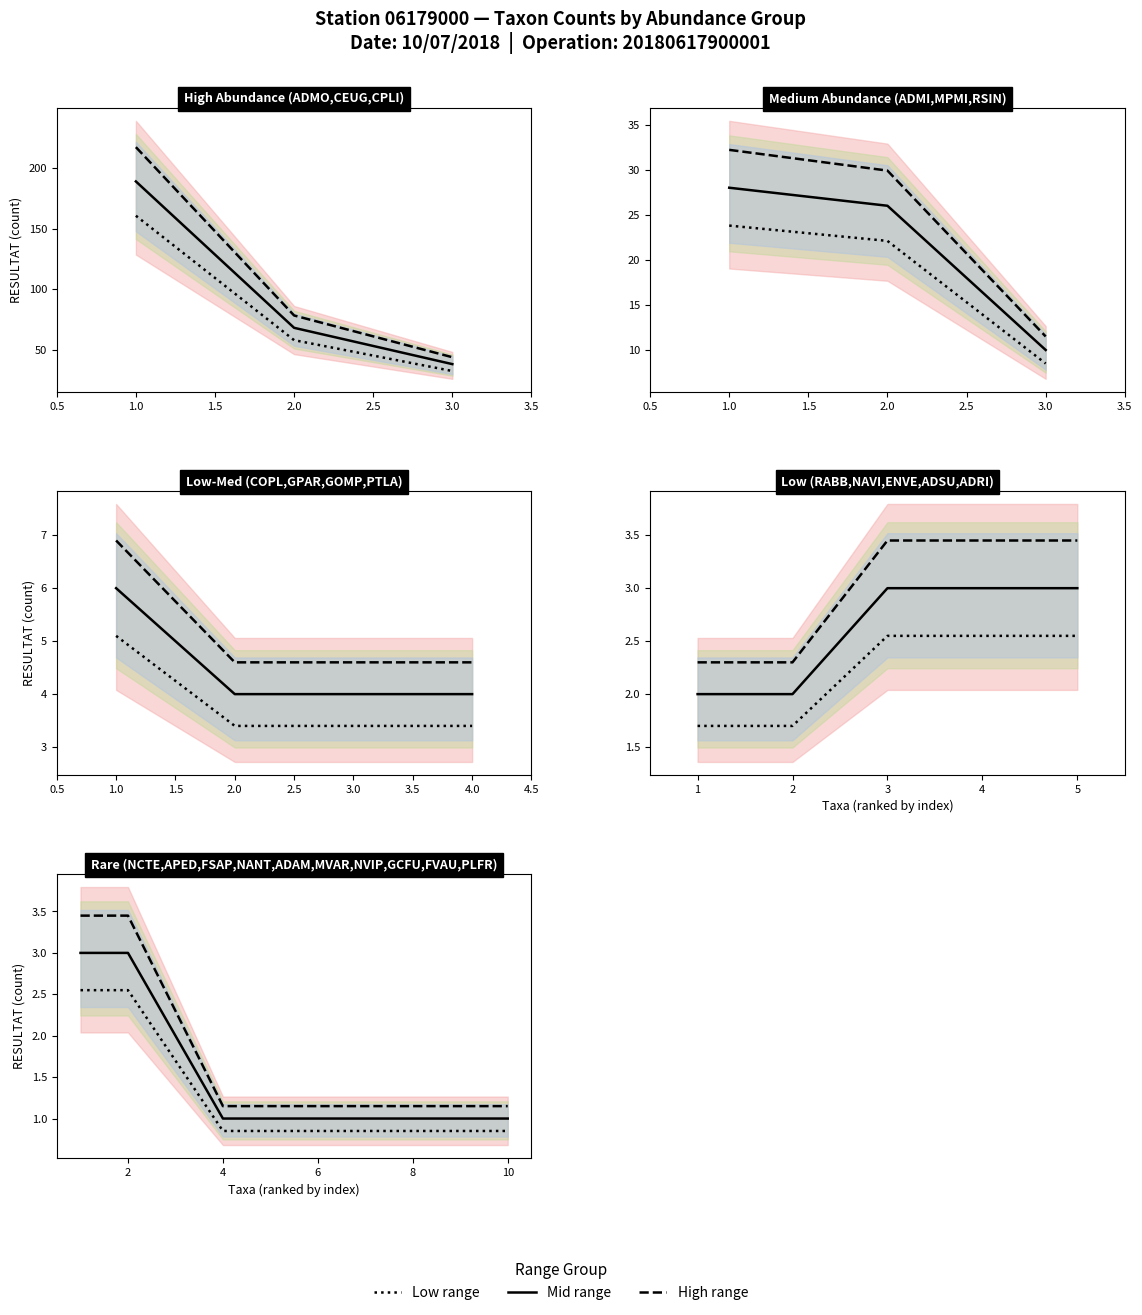

Is this an area chart (filled region under the line)?

No